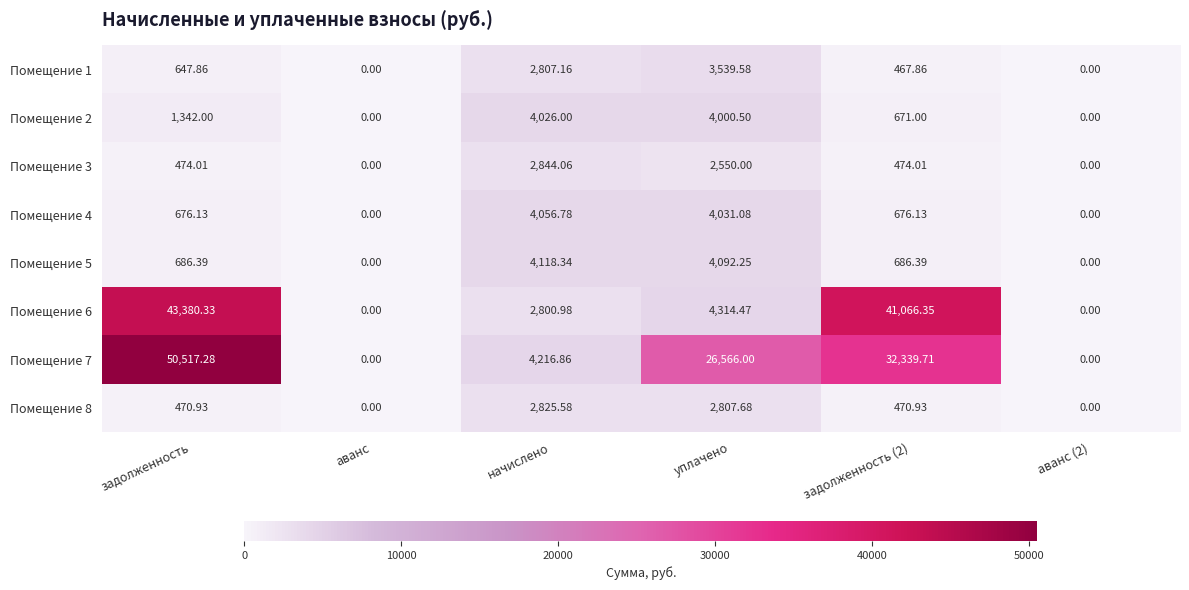

What is the greatest value displayed?

50517.3